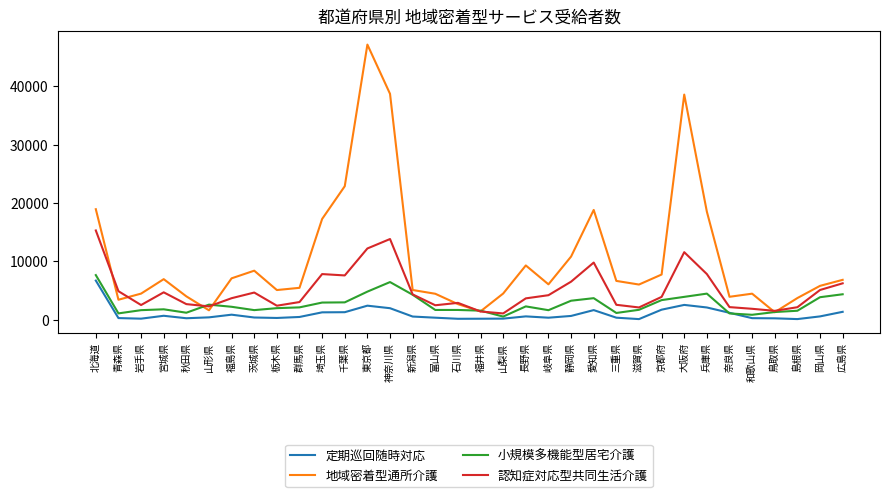

Which series ends up on top after the final intersection of 小規模多機能型居宅介護 and 認知症対応型共同生活介護?

認知症対応型共同生活介護